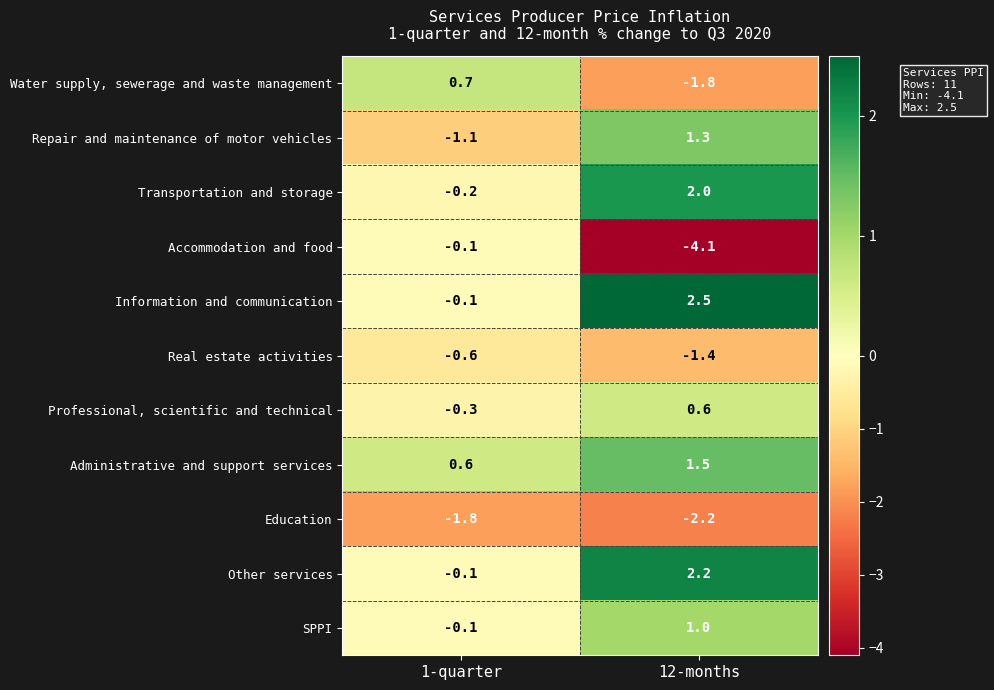

The value of Education at 1-quarter is -1.8. True or false?

True